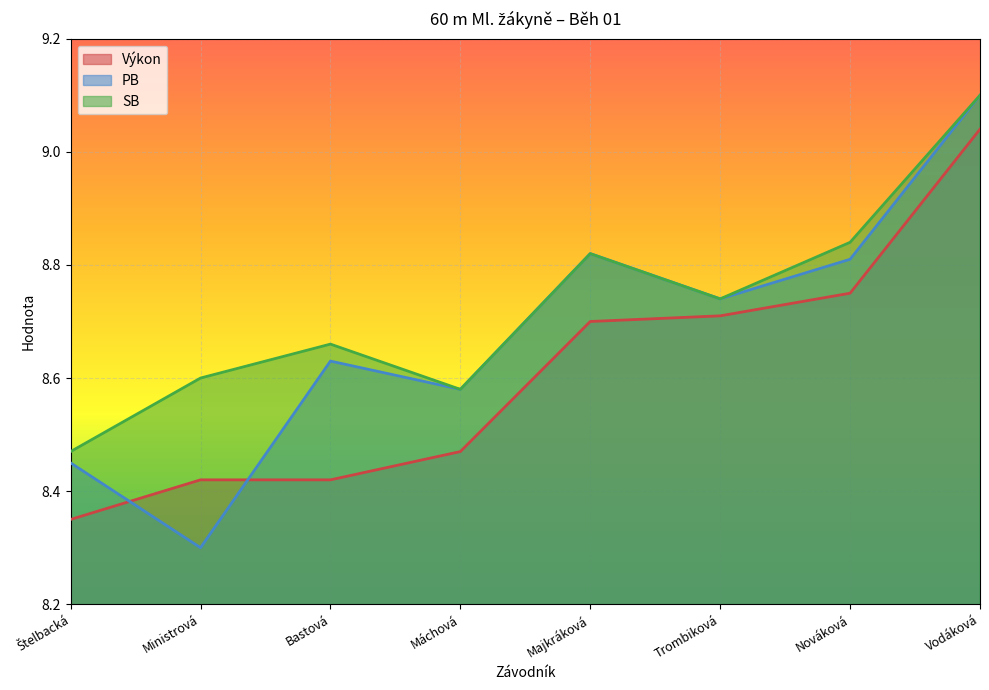

True or false: Výkon and SB intersect in this chart.

False